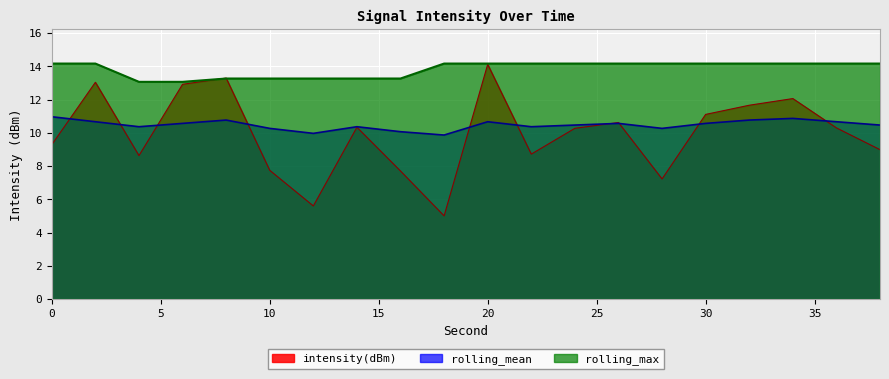

True or false: rolling_max and intensity(dBm) cross at least once.

True